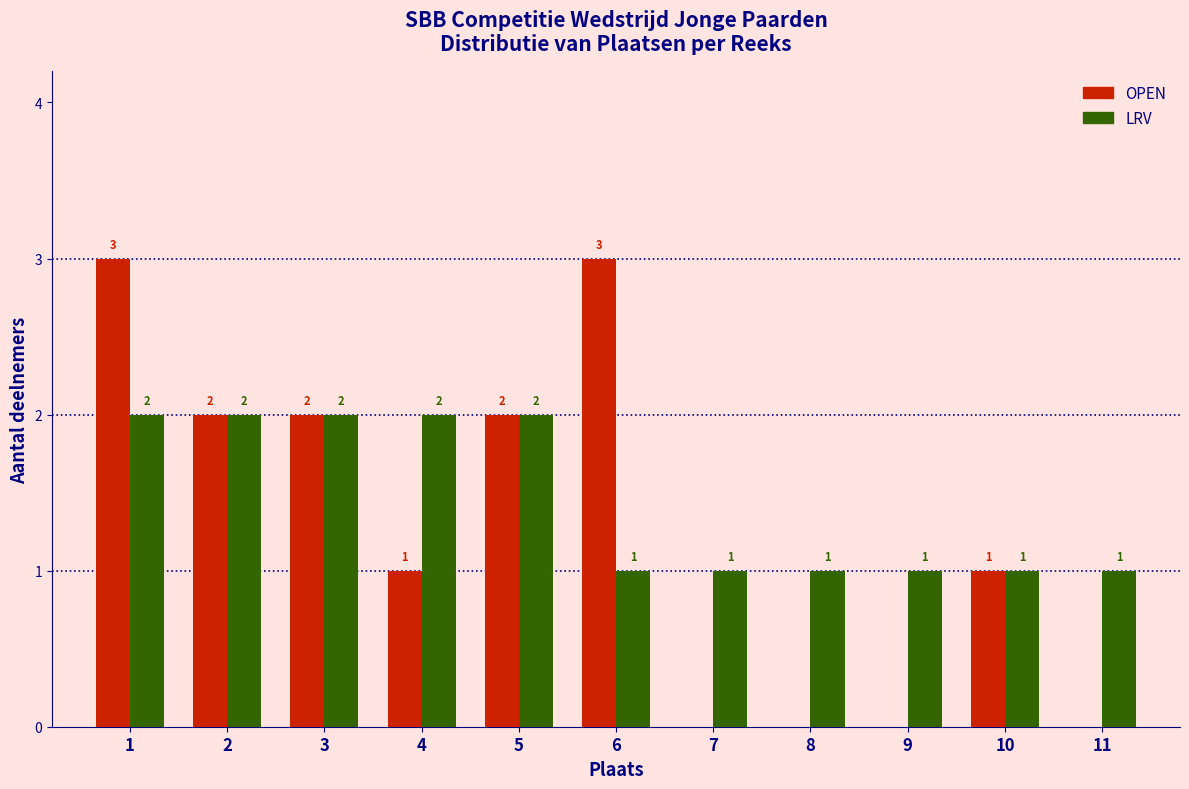

Reading left to right, list all the values displayed in this chart.

OPEN: 1=3	2=2	3=2	4=1	5=2	6=3	7=0	8=0	9=0	10=1	11=0
LRV: 1=2	2=2	3=2	4=2	5=2	6=1	7=1	8=1	9=1	10=1	11=1